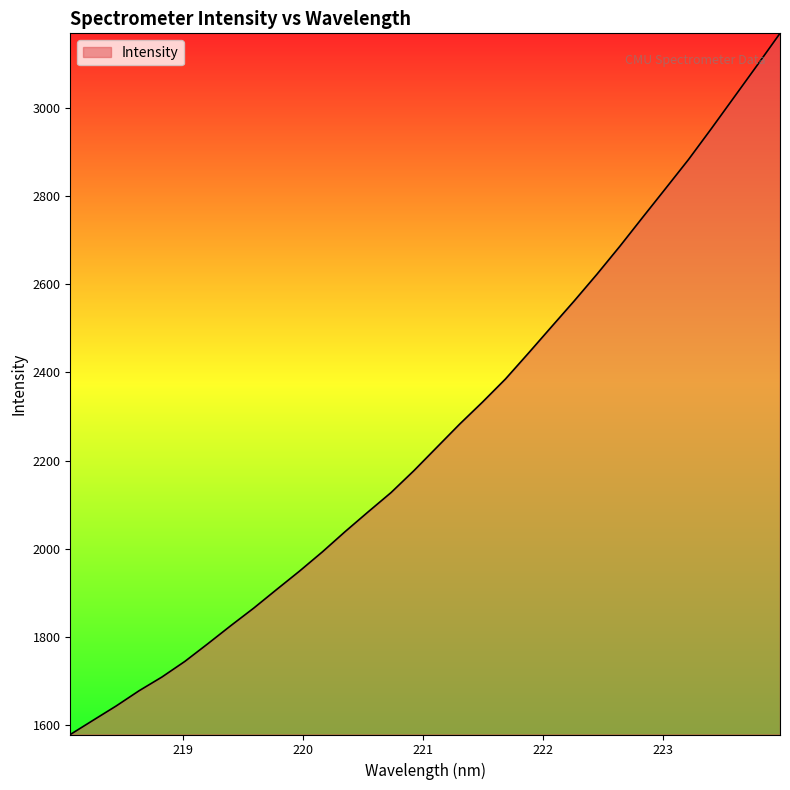

How many distinct data groups are displayed?

1